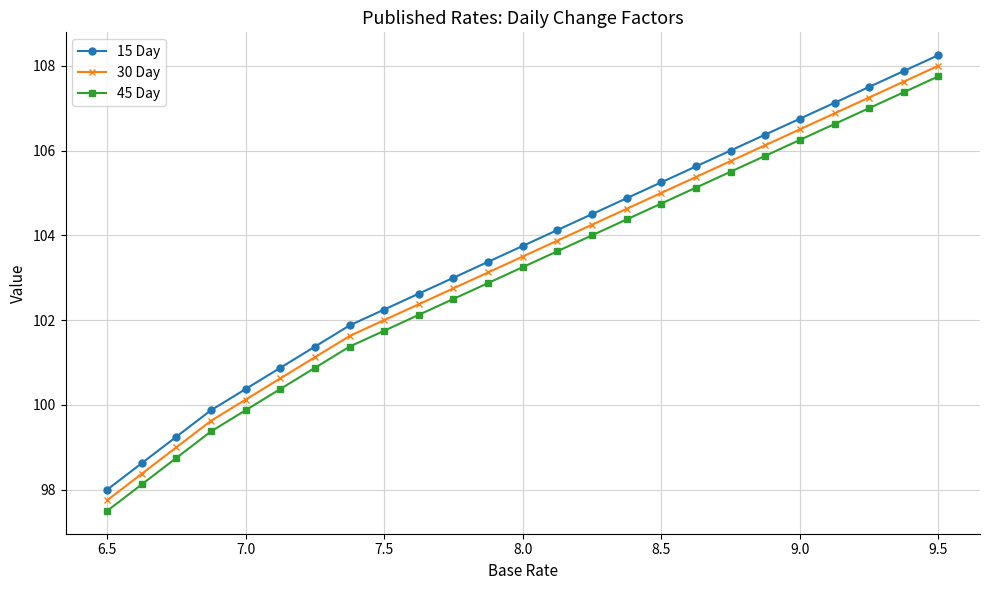

Which series has the largest total across all categories?

15 Day